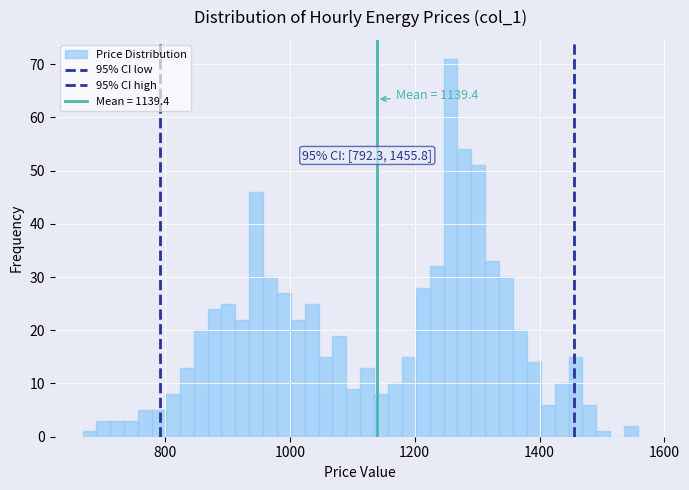

Read against the x-axis, roughly where is the centre of the tallest bar?

1260